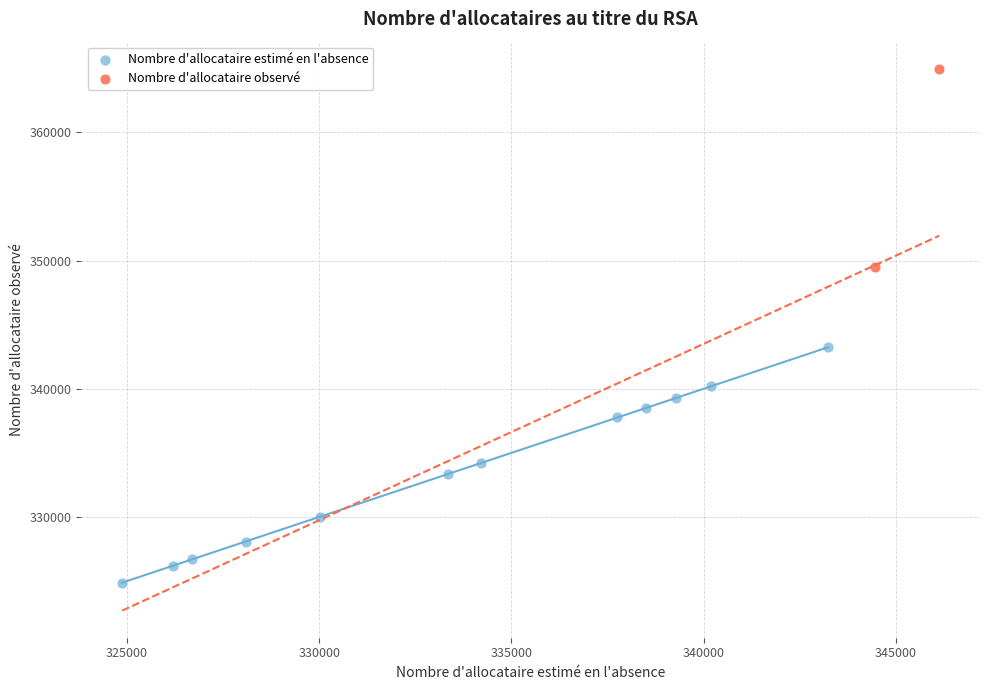

Which series has the widest spread of Y values?

Nombre d'allocataire estimé en l'absence